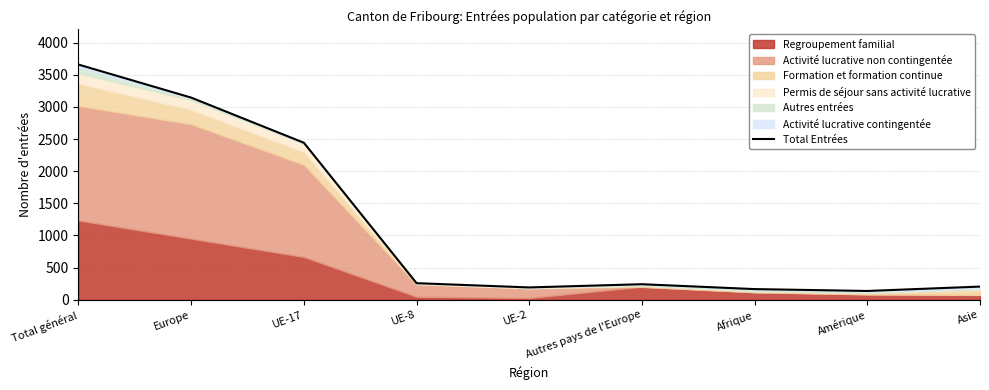

True or false: the data shows 2442 at UE-17.

True